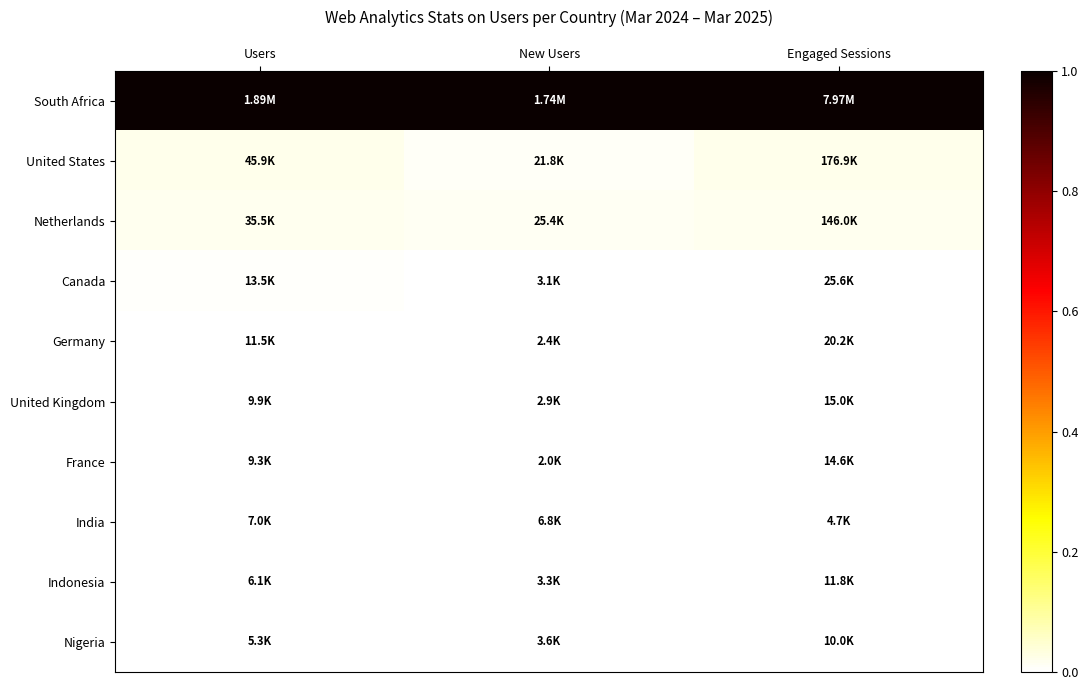

What is the spread (max minus min) of values at Engaged Sessions?

1.0